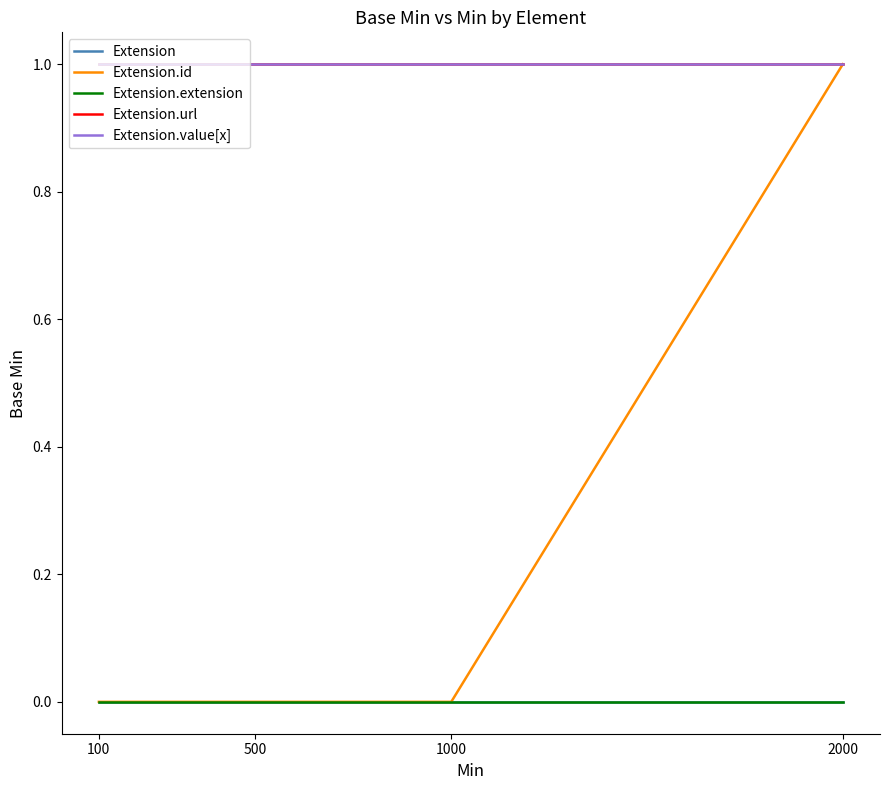

What is the total value across all series at 2000?

3